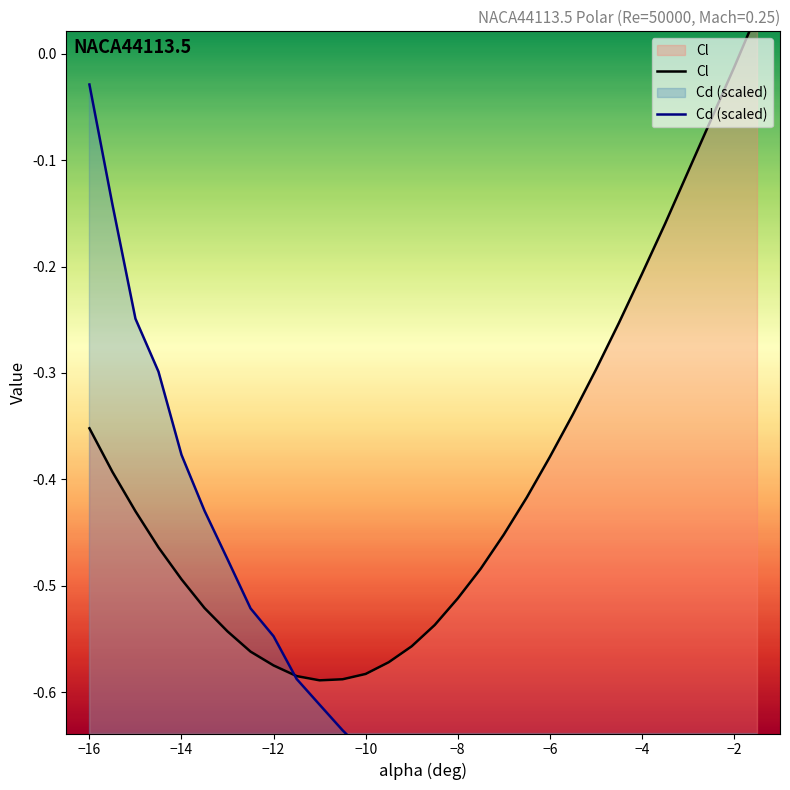

What is the label of the 18th point from the right?

-10